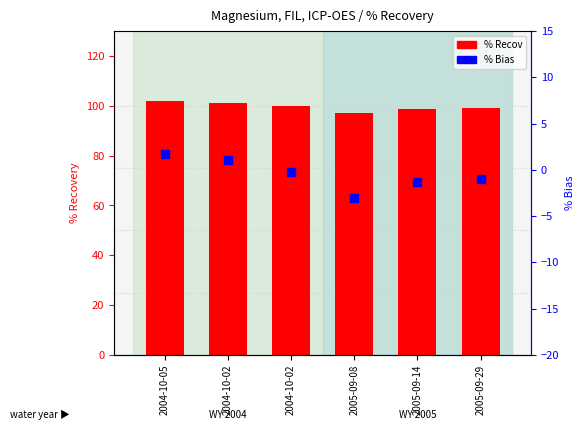

Which series contains the highest Y value?

% Recov